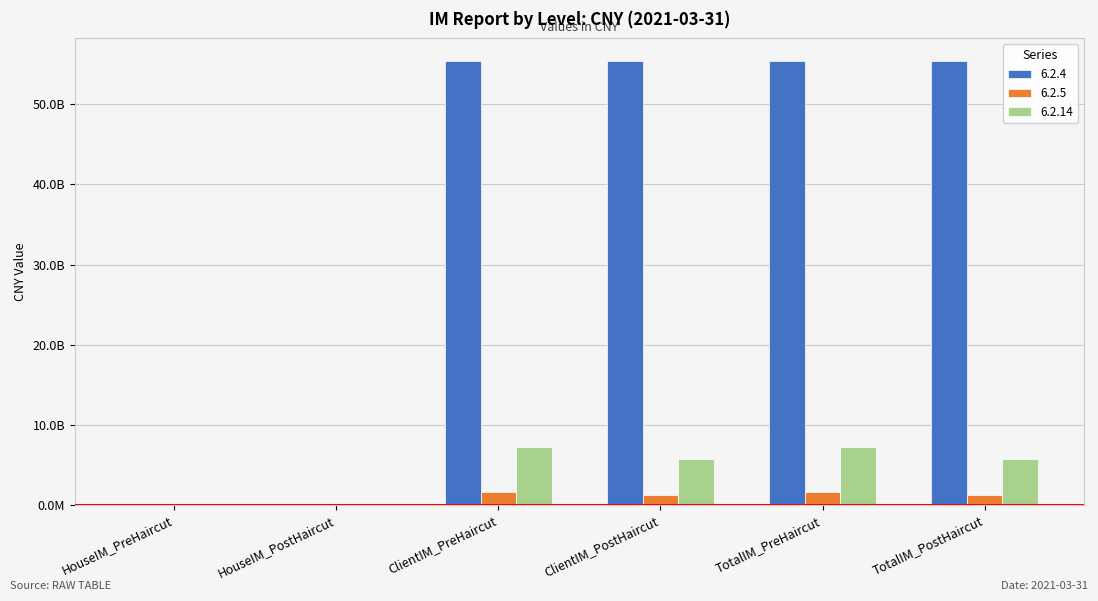

What are all the series names shown in the legend?

6.2.4, 6.2.5, 6.2.14